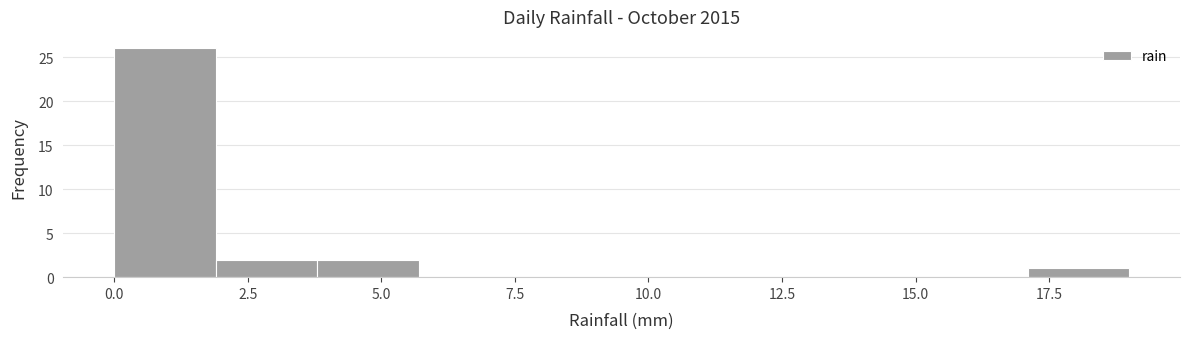

Read against the x-axis, roughly where is the centre of the tallest bar?

1.0